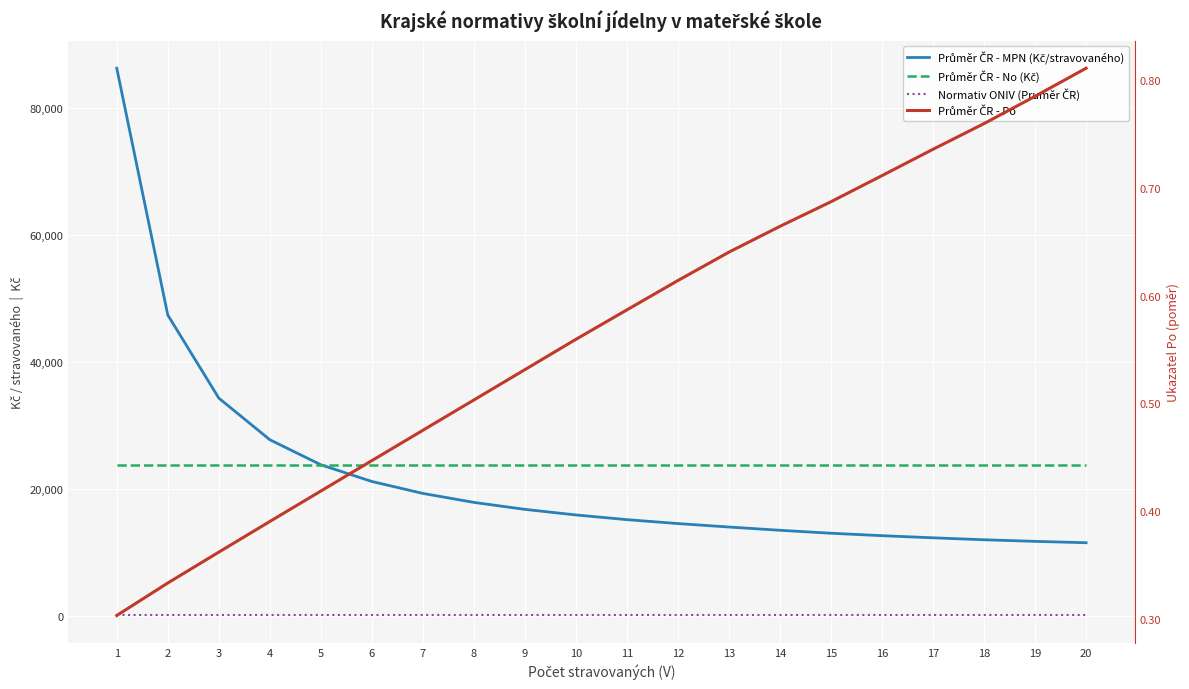

Which has a higher value, 15 or 14?

14